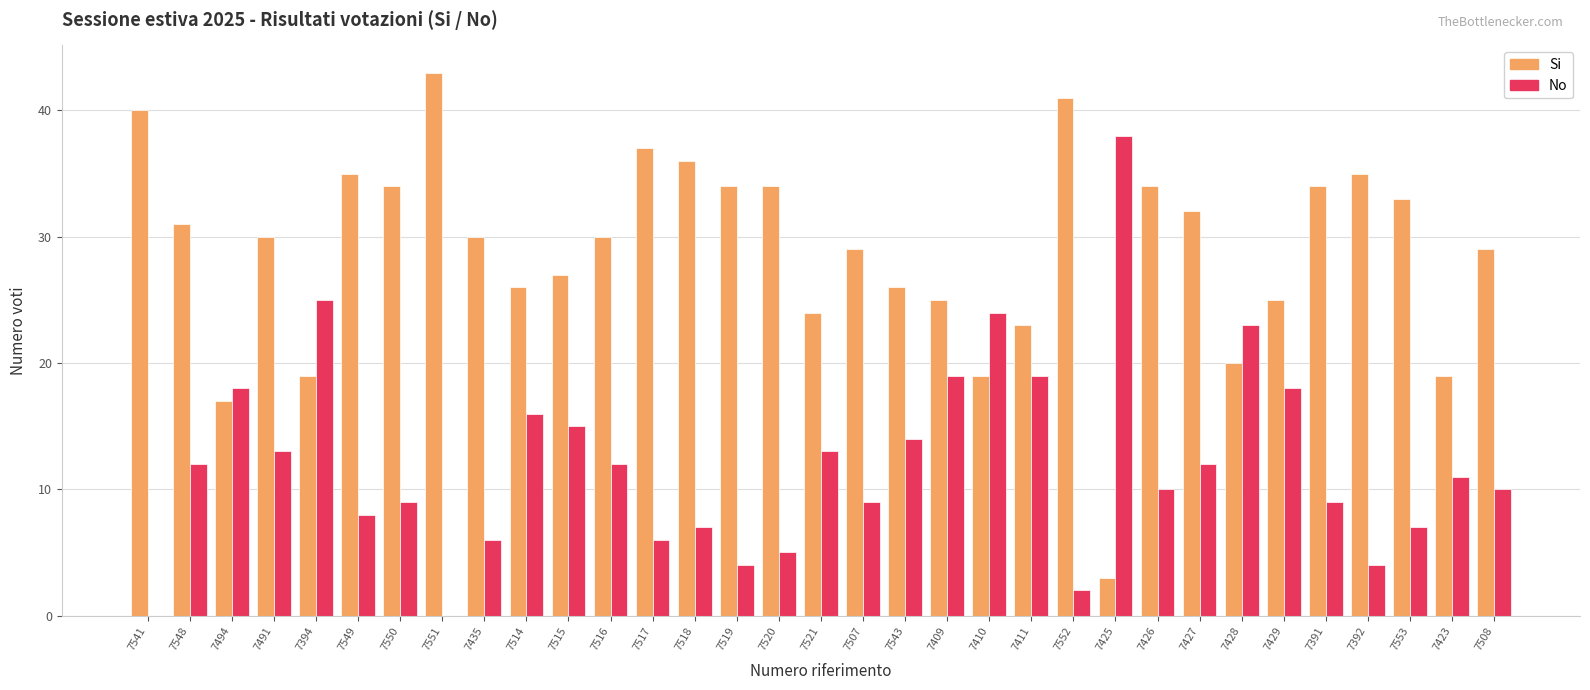

What is the average value of the No series?

12